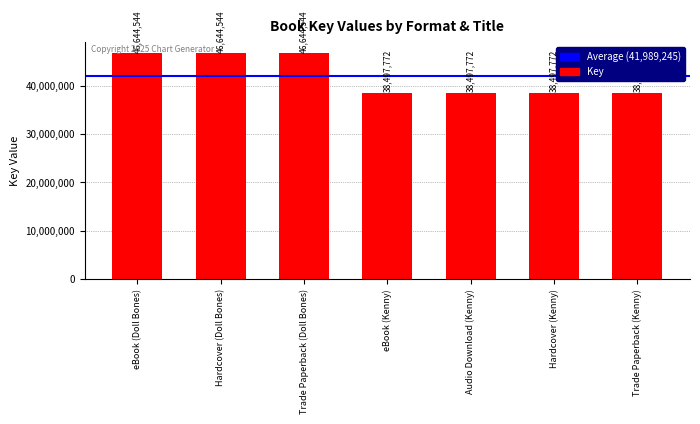

Between Trade Paperback (Doll Bones) and eBook (Kenny), which is larger?

Trade Paperback (Doll Bones)